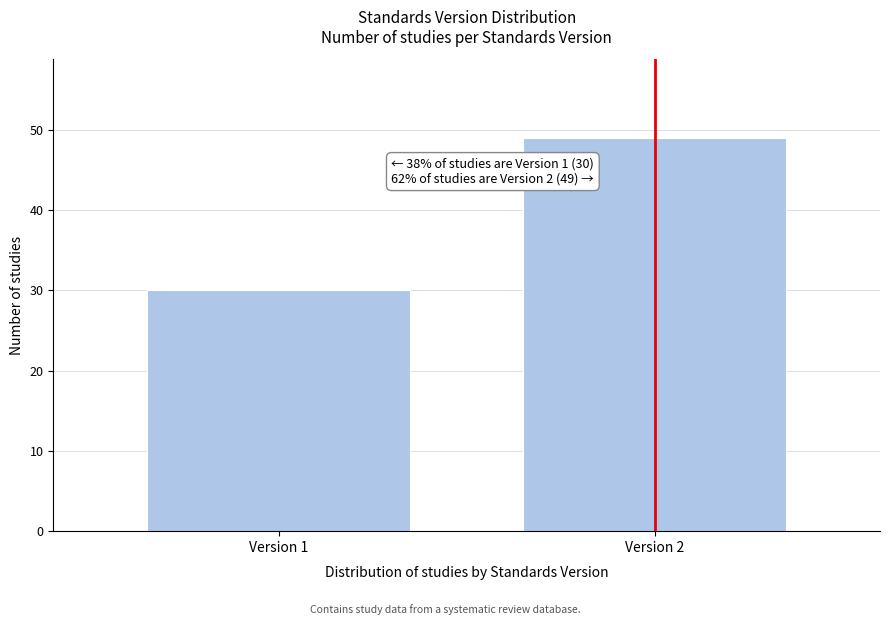

Reading left to right, extract all data points from this chart.

Version 1=30	Version 2=49